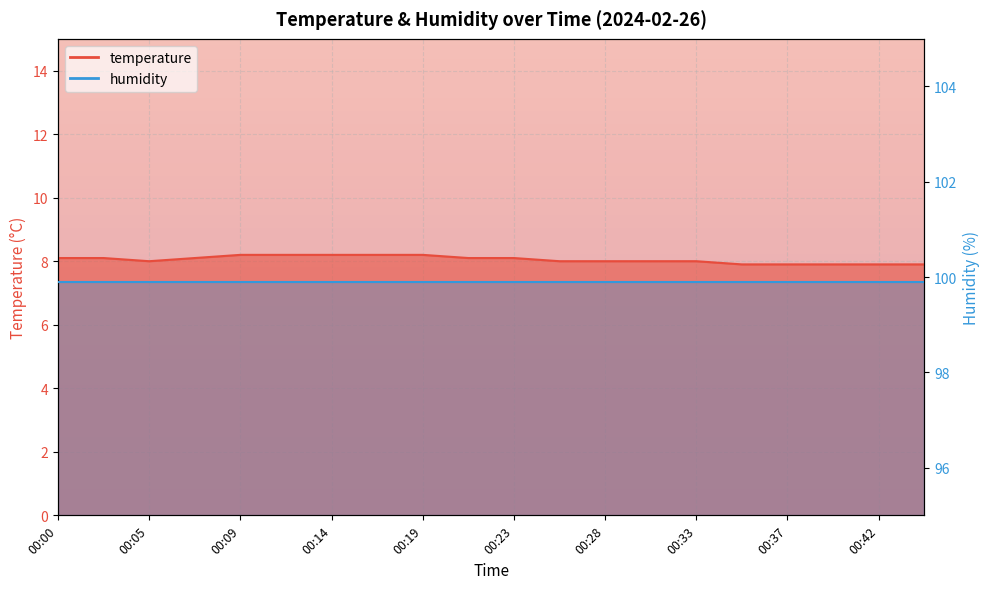

Rank the categories by value from lowest to highest.

00:35, 00:37, 00:40, 00:42, 00:44, 00:05, 00:26, 00:28, 00:30, 00:33, 00:00, 00:02, 00:07, 00:21, 00:23, 00:09, 00:12, 00:14, 00:16, 00:19